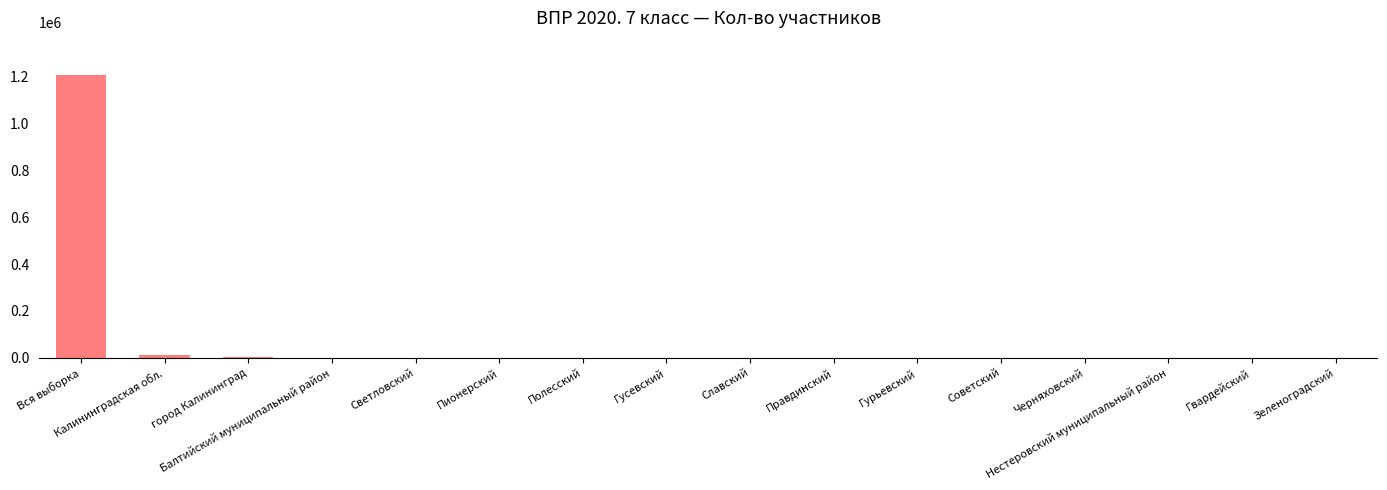

What is the sum of all values?

1226344